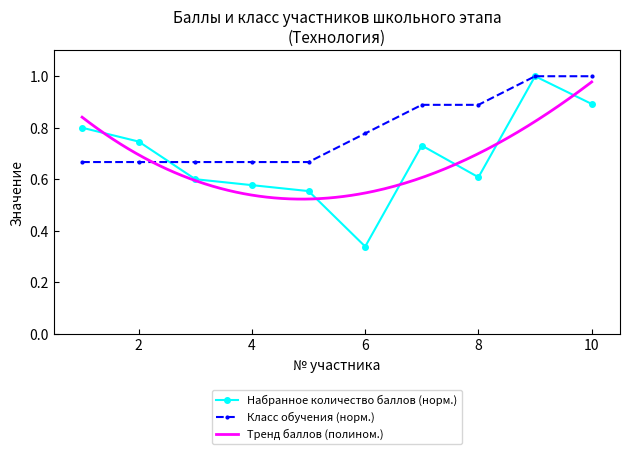

True or false: Набранное количество баллов (норм.) has more than 0 interior local peaks.

True